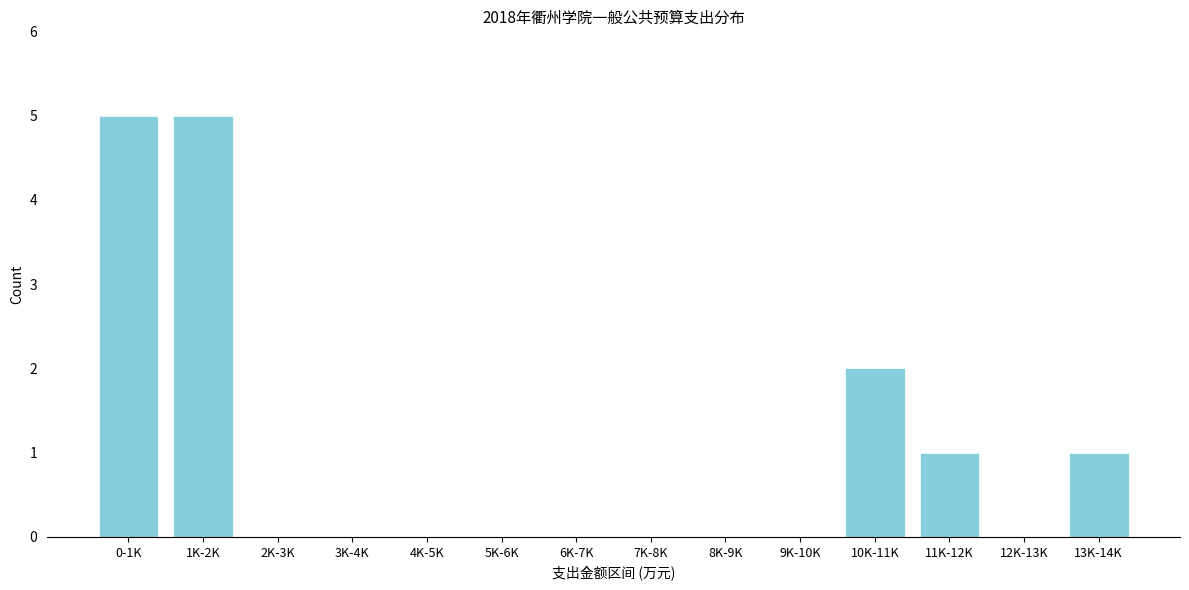

Reading left to right, what are all the values shown in this chart?

0-1K=5	1K-2K=5	2K-3K=0	3K-4K=0	4K-5K=0	5K-6K=0	6K-7K=0	7K-8K=0	8K-9K=0	9K-10K=0	10K-11K=2	11K-12K=1	12K-13K=0	13K-14K=1